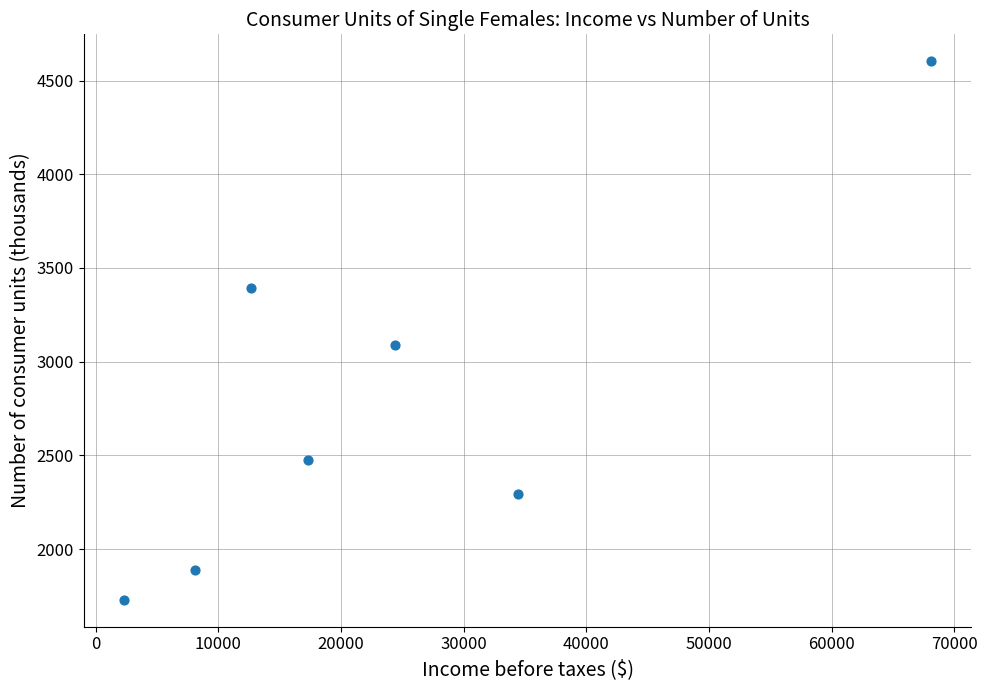

What is the average Y value?

2781